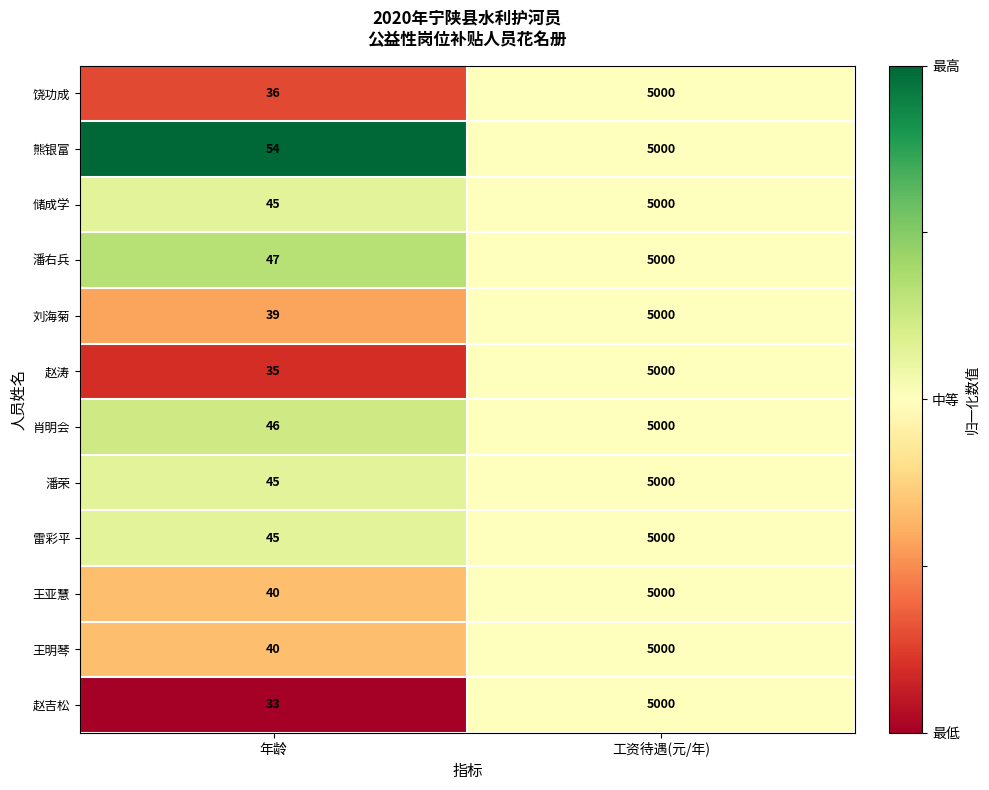

At which category is the sum across all series the highest?

工资待遇(元/年)